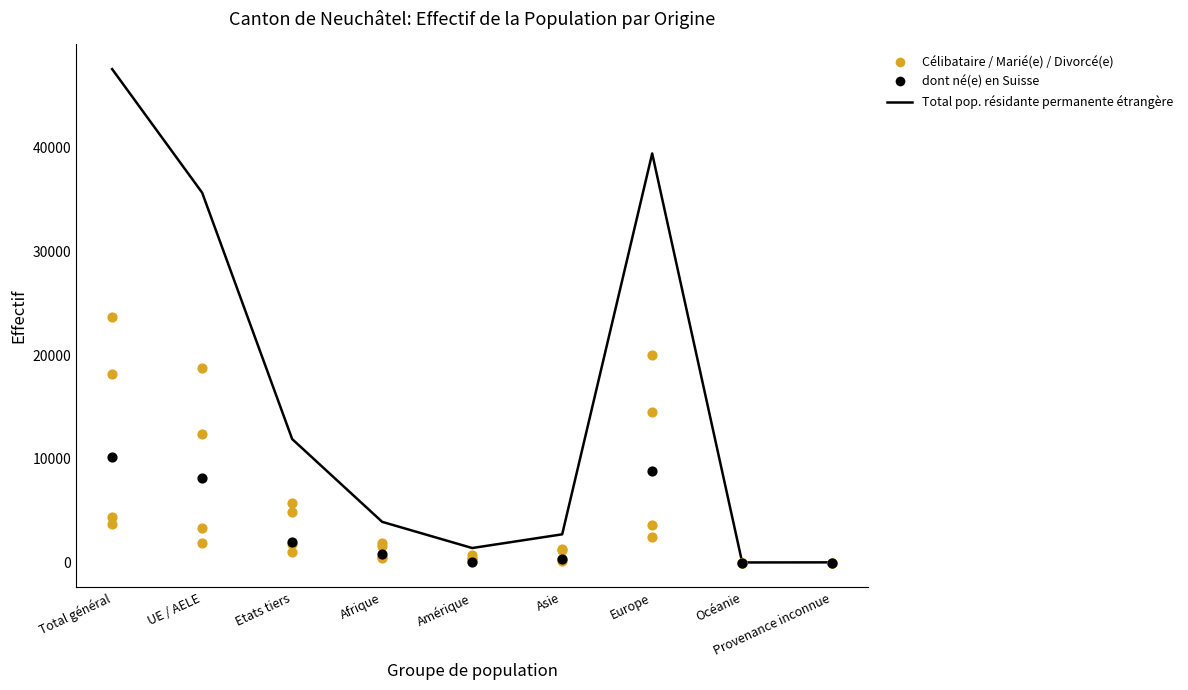

Which series has the widest spread of Y values?

Total pop. résidante permanente étrangère